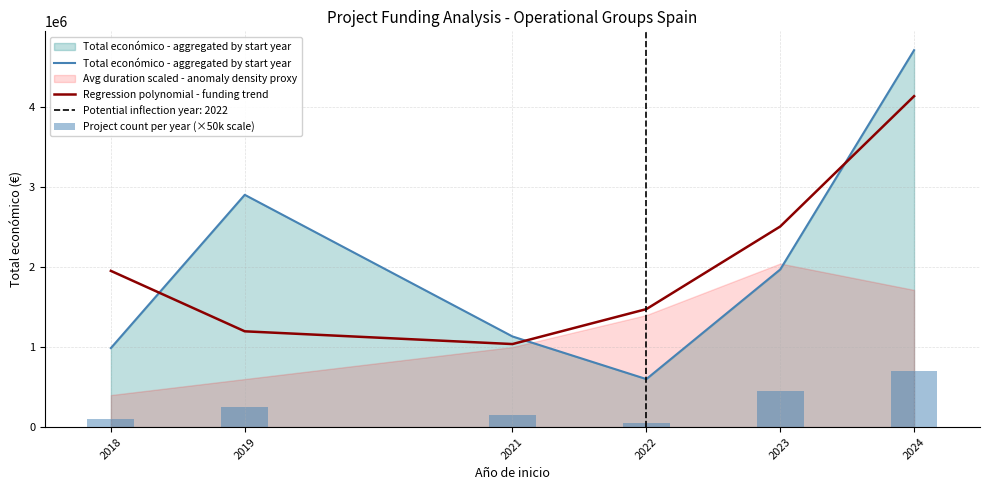

The value of Regression polynomial - funding trend at 2019 is 1196972.9. True or false?

True